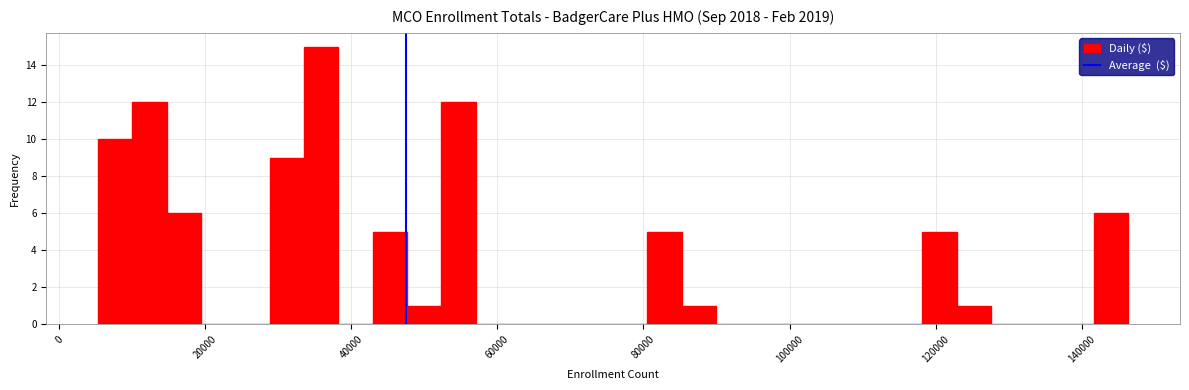

Read against the x-axis, roughly where is the centre of the tallest bar?

36000